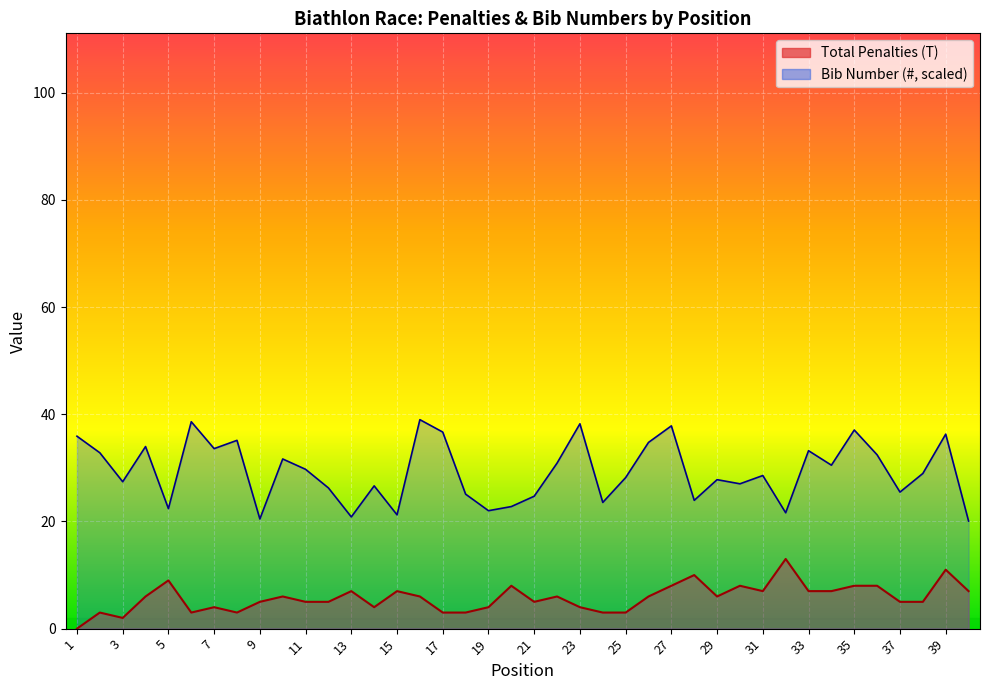

Which has a higher value, 14 or 8?

14